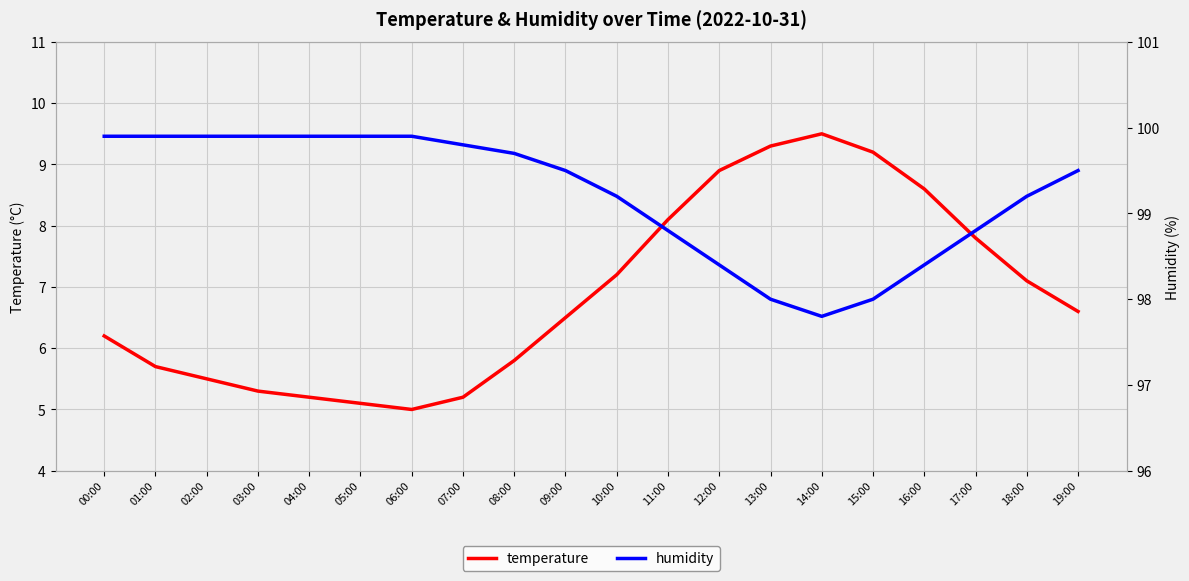

What is the average value of the temperature series?

6.9